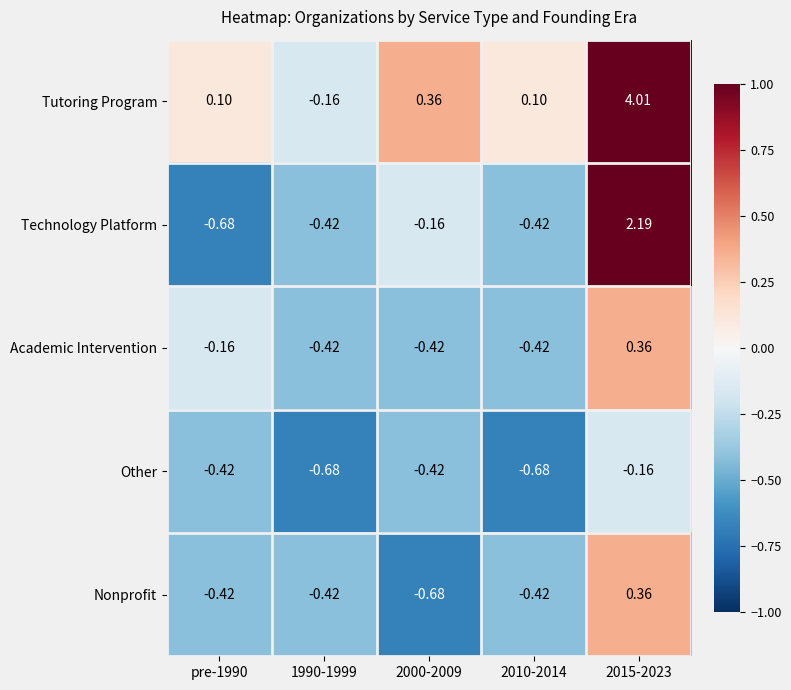

What is the total value across all series at 2000-2009?

-1.3